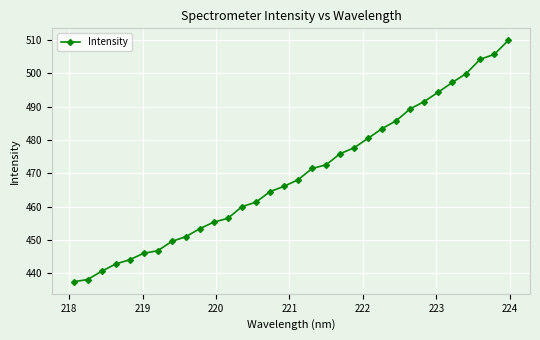

How many values exceed 468?

16